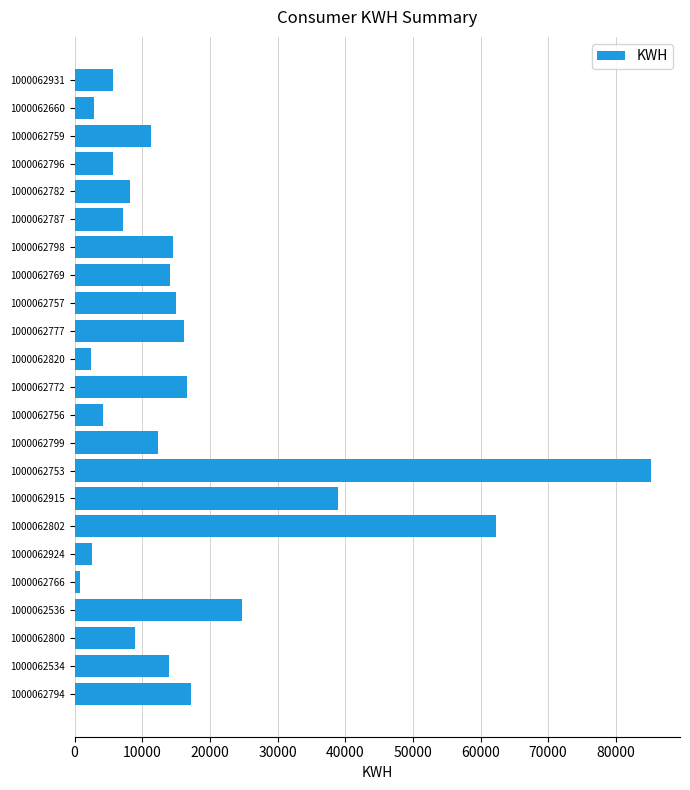

At which label is the value closest to 42992?

1000062915